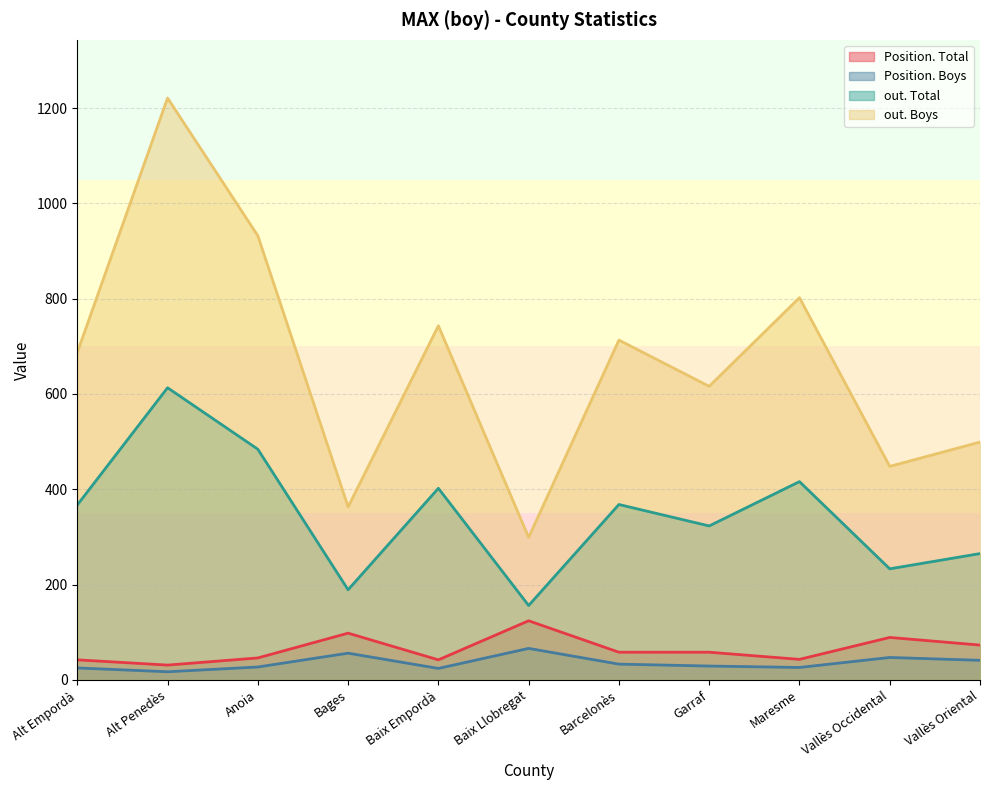

True or false: Position. Boys and Position. Total intersect in this chart.

False